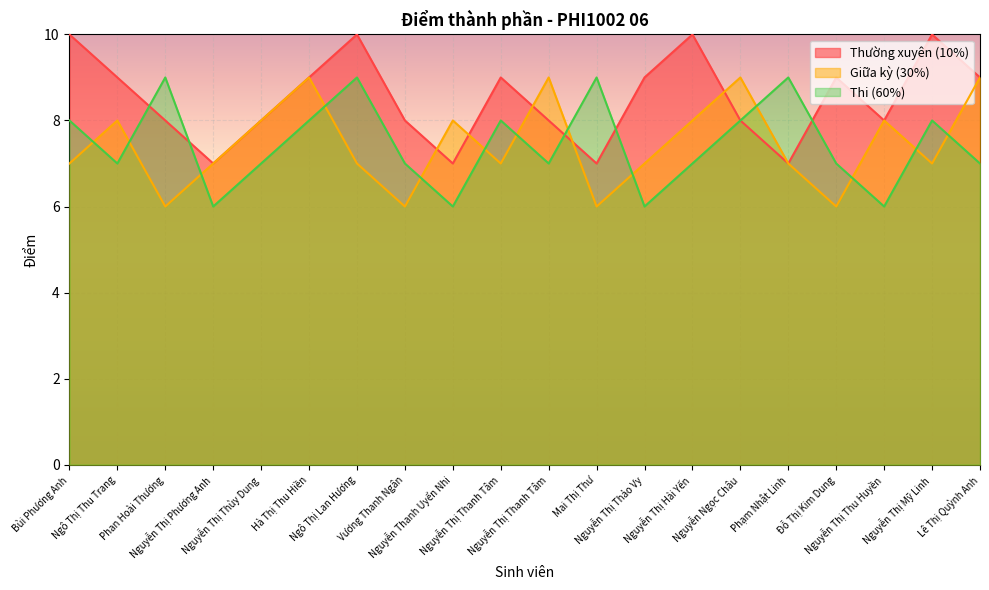

How many interior local peaks does the Thường xuyên (10%) series have?

5